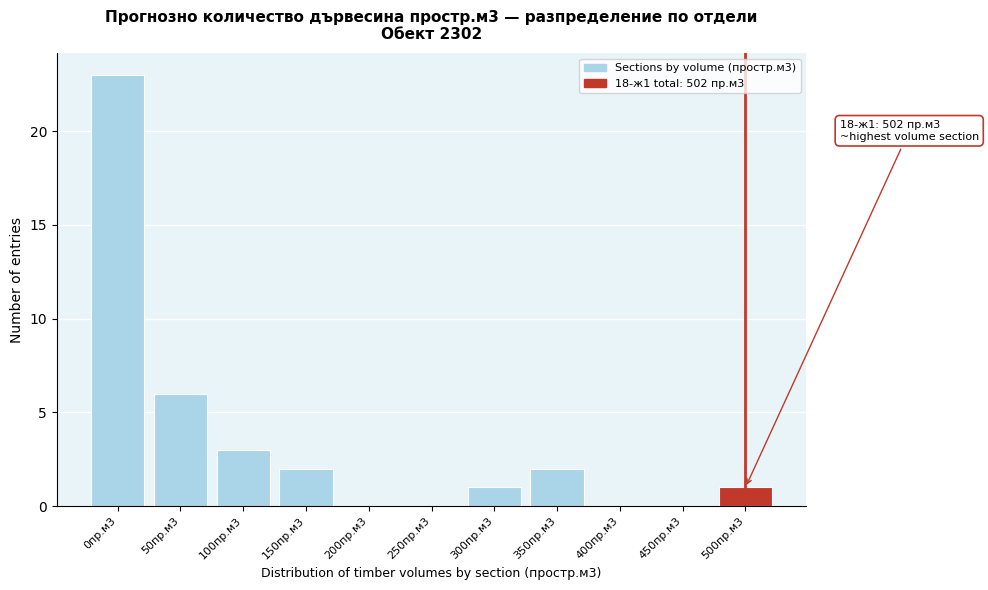

Reading right to left, transcribe all the data shown in this chart.

500пр.м3=1	450пр.м3=0	400пр.м3=0	350пр.м3=2	300пр.м3=1	250пр.м3=0	200пр.м3=0	150пр.м3=2	100пр.м3=3	50пр.м3=6	0пр.м3=23